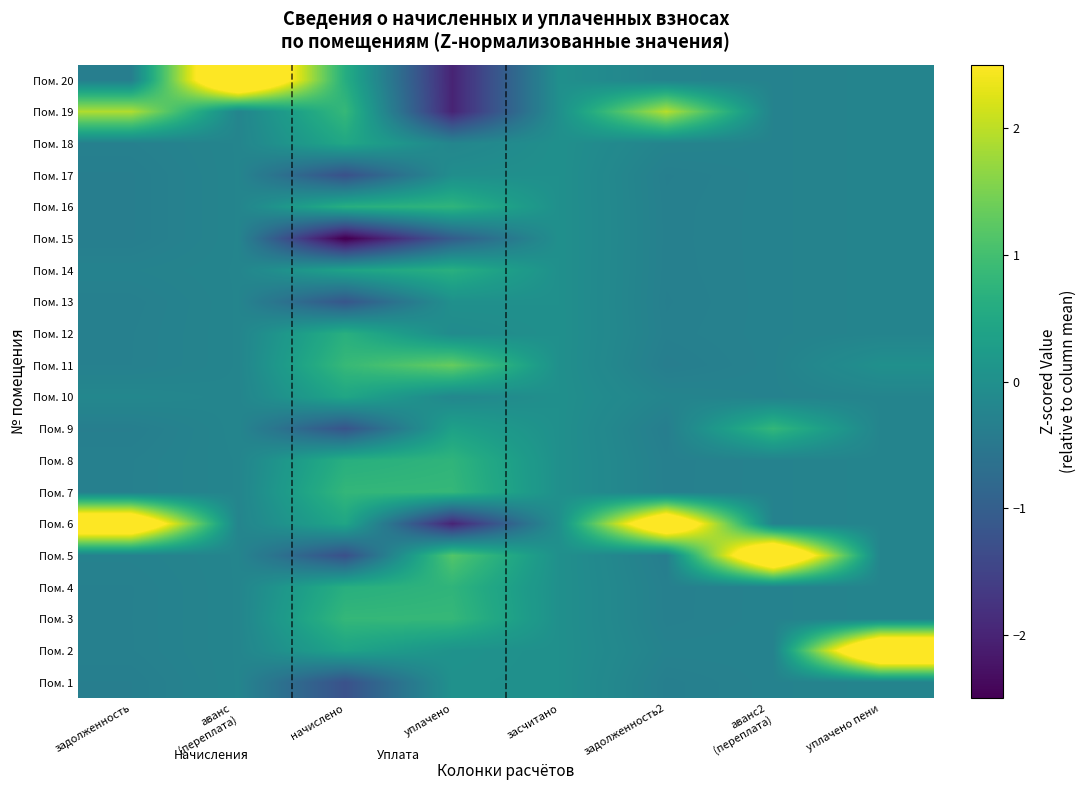

At how many categories does at least one series exceed 3?

5